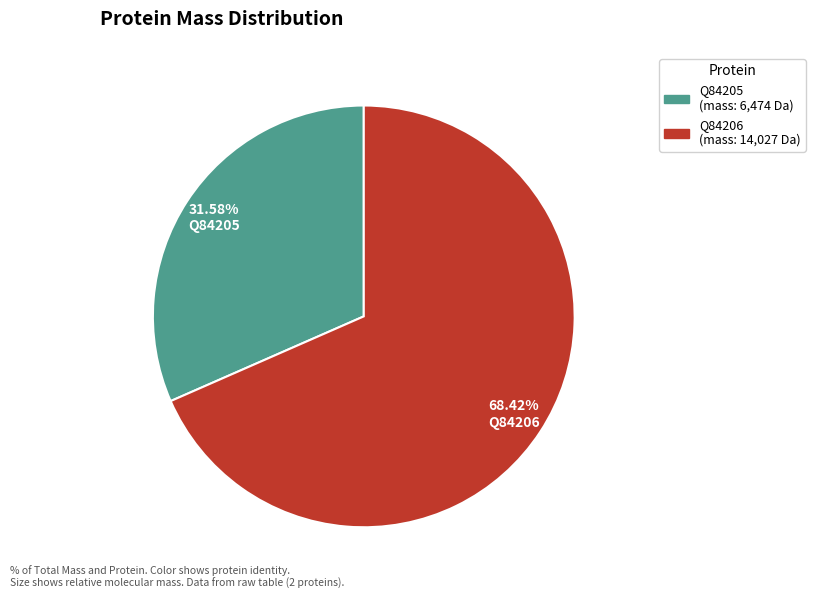

Is Q84205 the majority of the pie?

No